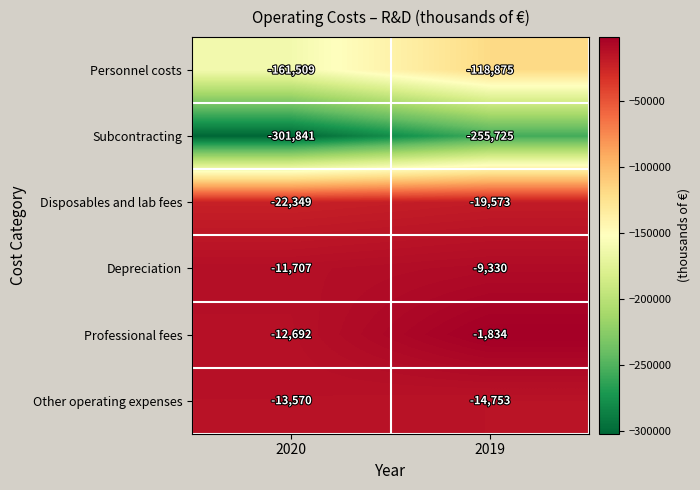

True or false: Other operating expenses has a value of -4946 at 2020.

False